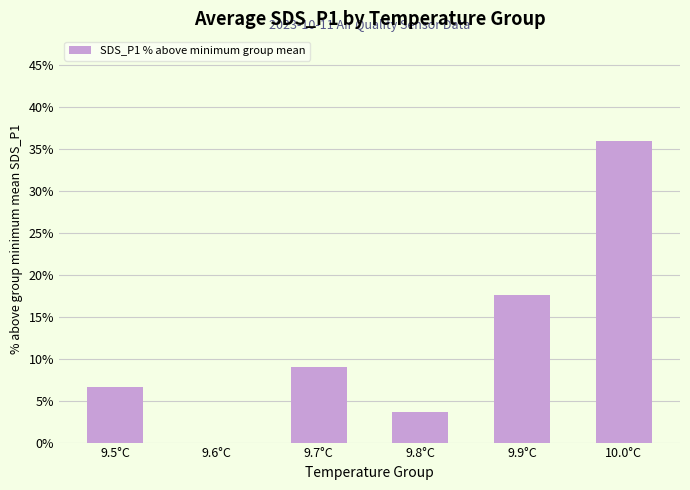

True or false: the data shows 6.6 at 9.5°C.

True